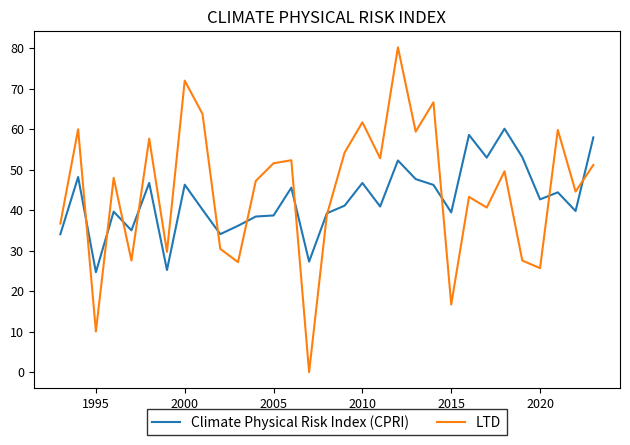

What is the highest value of the Climate Physical Risk Index (CPRI) series?

60.1